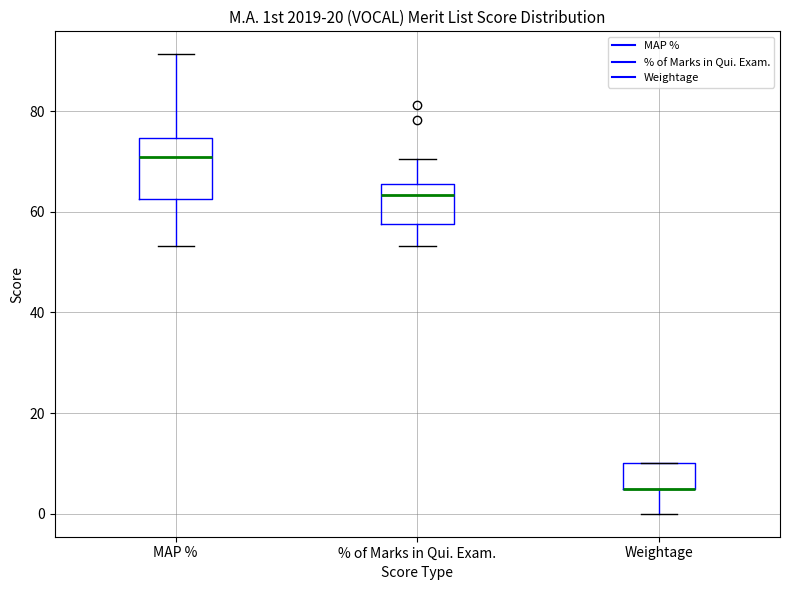

Where is the lower edge of the box for Weightage on the y-axis? The values are not printed on the chart, so give them approximately, as read against the axis.

6